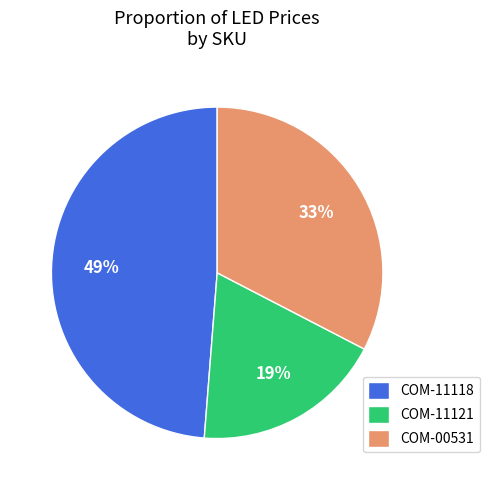

Rank the categories by value from lowest to highest.

COM-11121, COM-00531, COM-11118